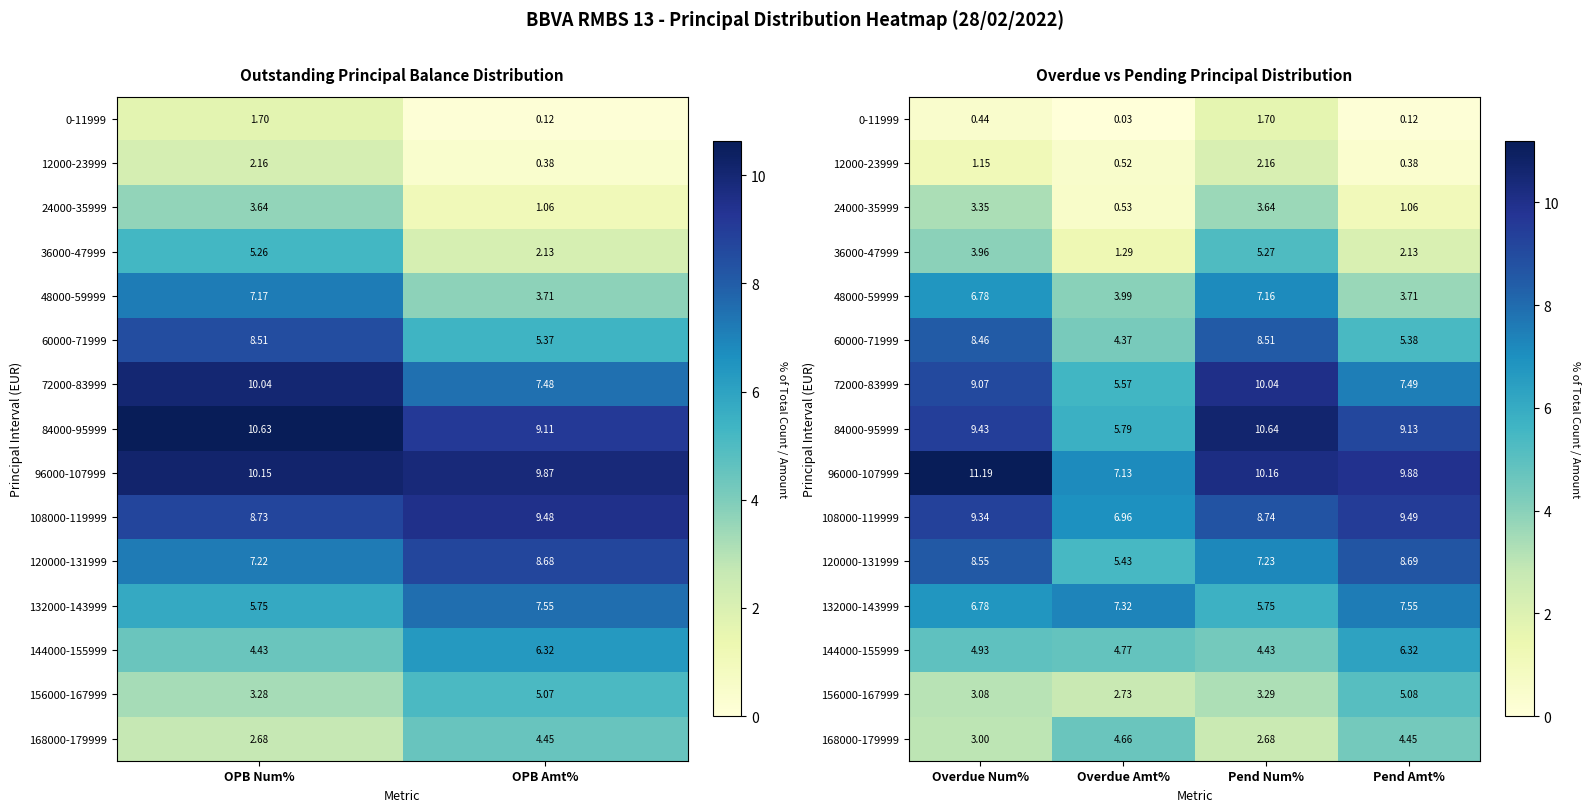

What is the difference between the second highest and minimum values in the 168000-179999 series?

1.8